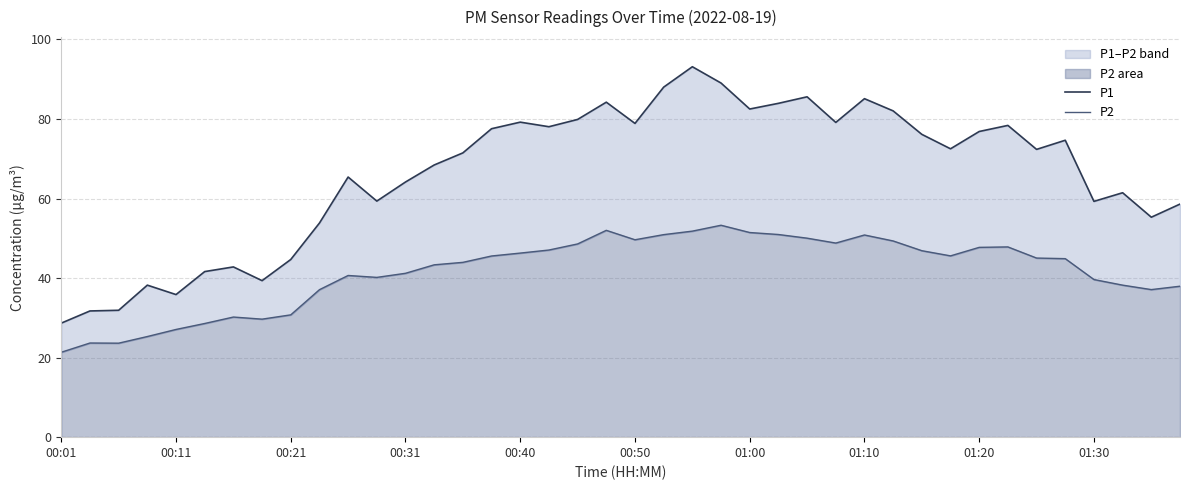

How many data points in P1 are above 72?

21